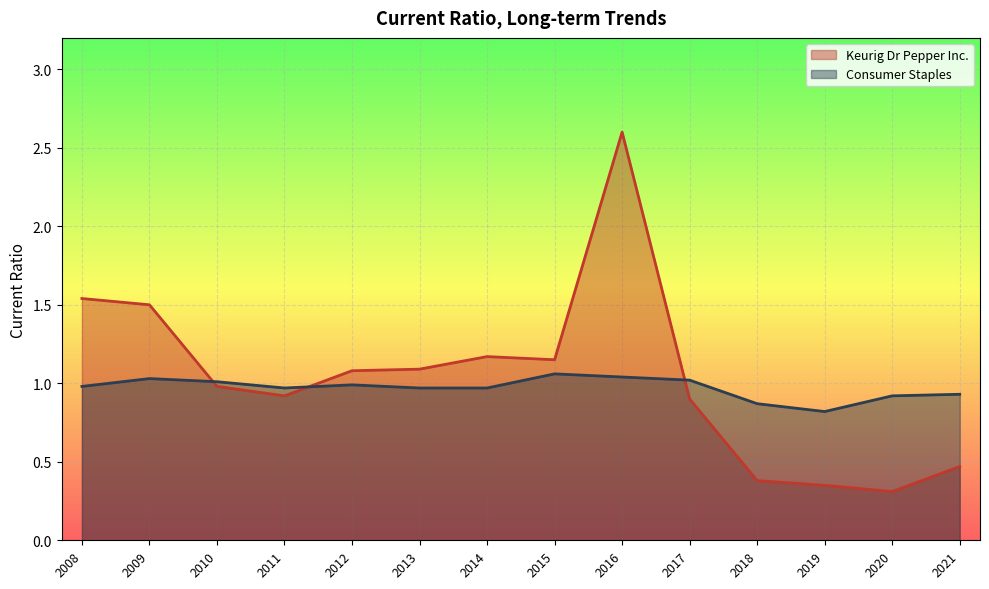

True or false: Consumer Staples has a value of 1.5 at 2020.

False